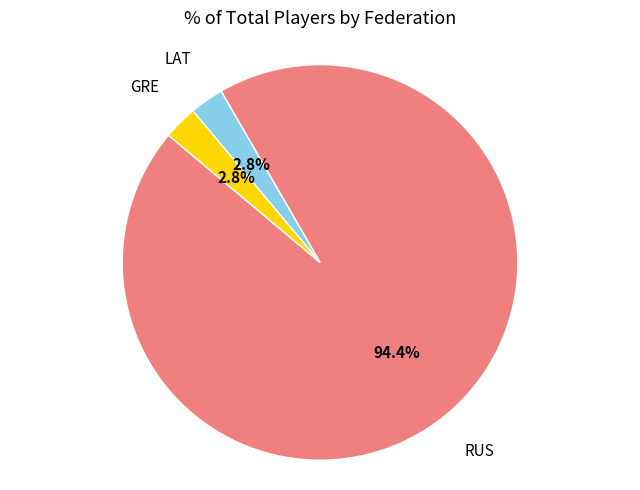

Is there a majority slice in this chart?

Yes